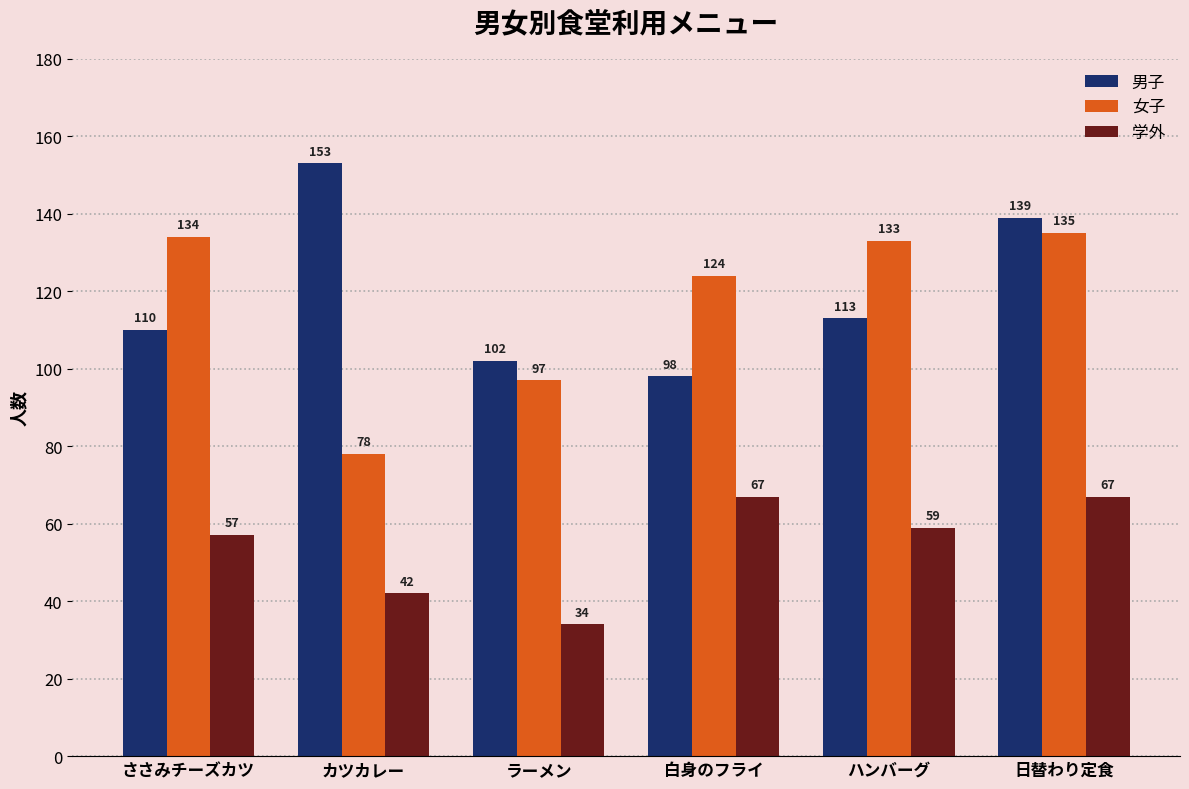

Does the chart contain stacked bars?

No